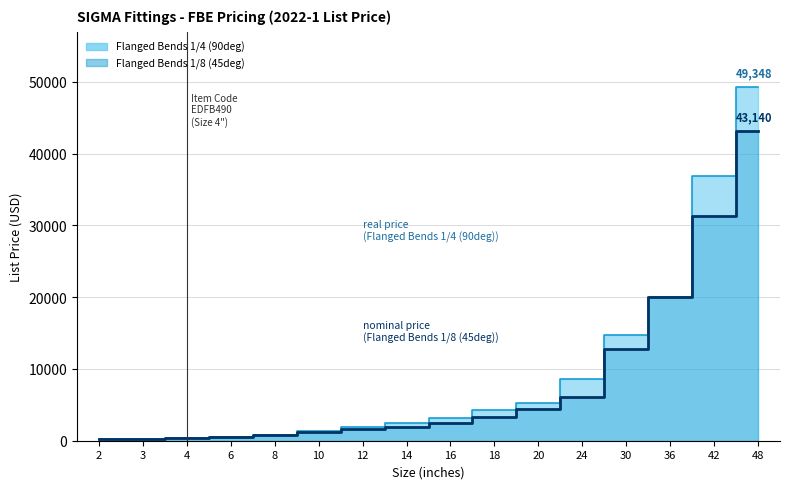

List the labels in order of Flanged Bends 1/4 (90deg) value, largest first.

48, 42, 36, 30, 24, 20, 18, 16, 14, 12, 10, 8, 6, 4, 3, 2